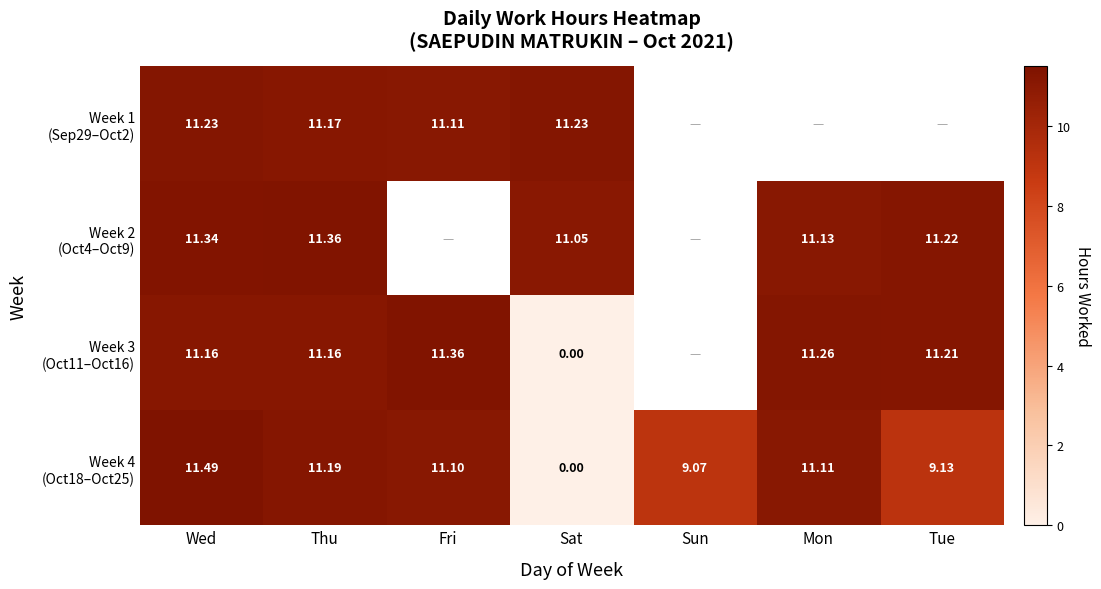

At which category does the chart reach its peak across all series?

Wed